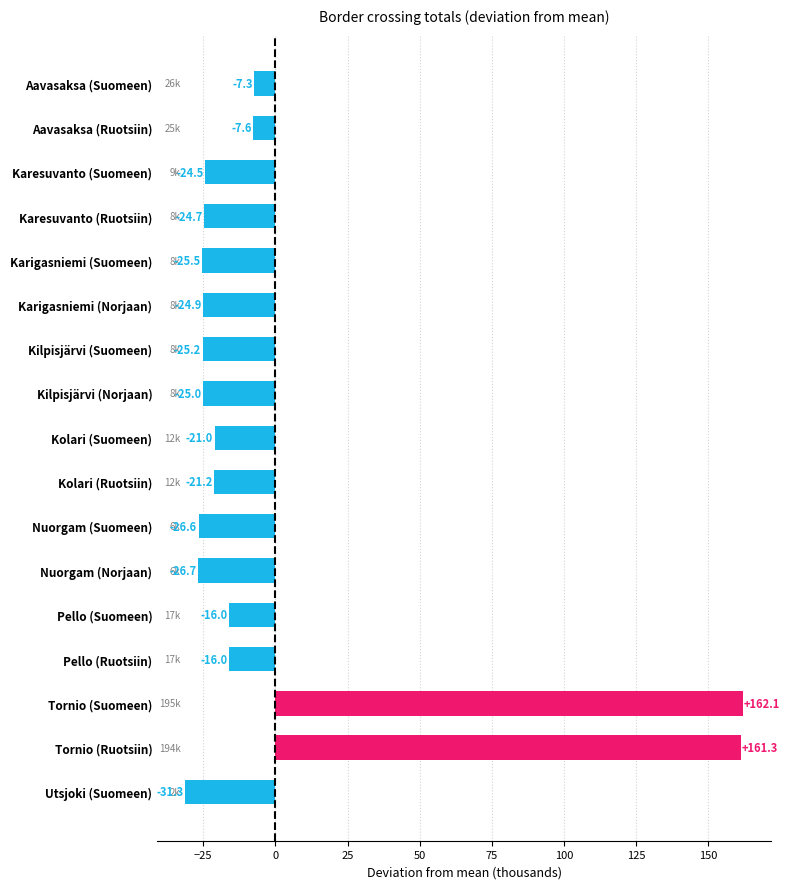

Reading top to bottom, extract all data points from this chart.

-7.3	-7.6	-24.5	-24.7	-25.5	-24.9	-25.2	-25.0	-21.0	-21.2	-26.6	-26.7	-16.0	-16.0	162.1	161.3	-31.3